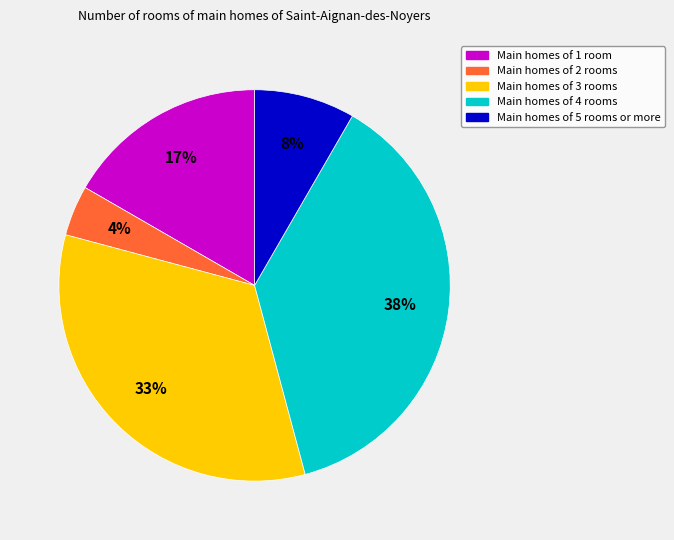

Is there any slice that represents more than half of the pie?

No